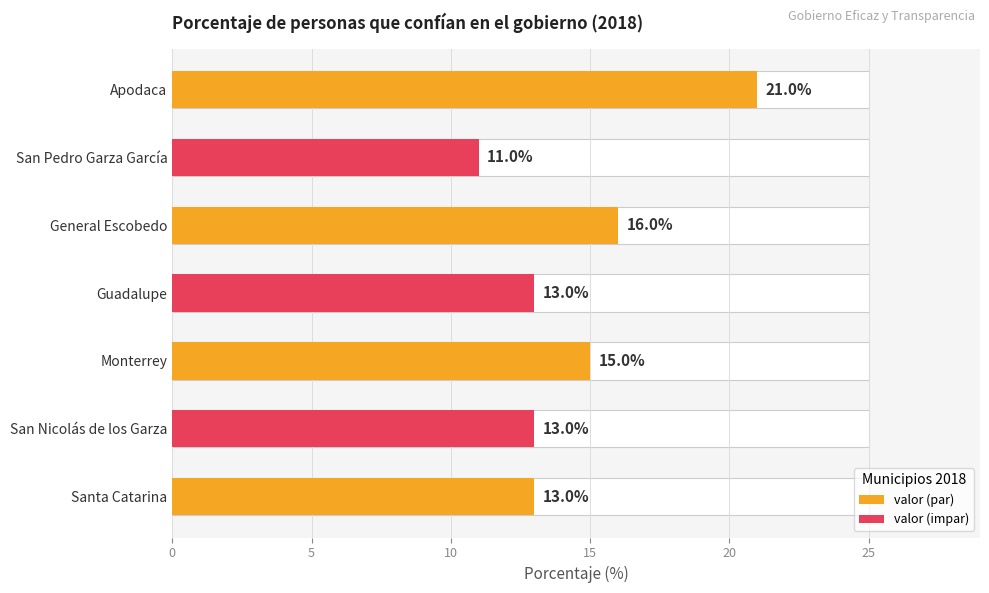

What is the sum of all values?

102